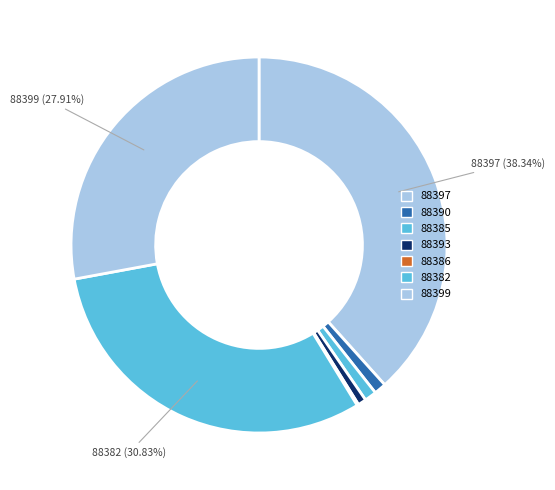

To the nearest percent, what is the average slice percentage?

14%